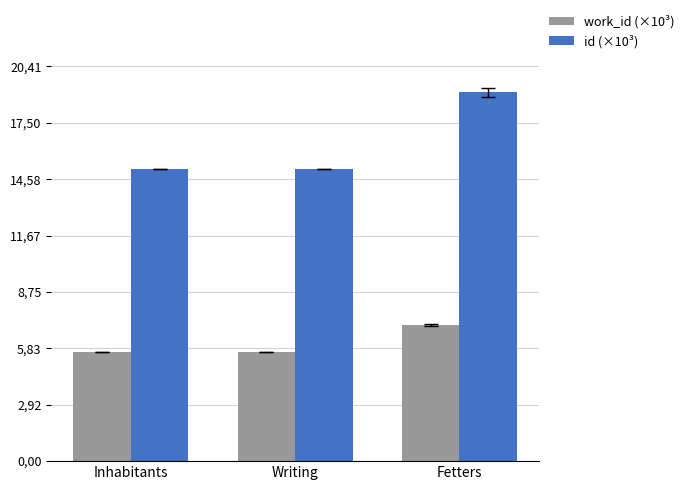

What is the label of the 1st bar from the right?

Fetters